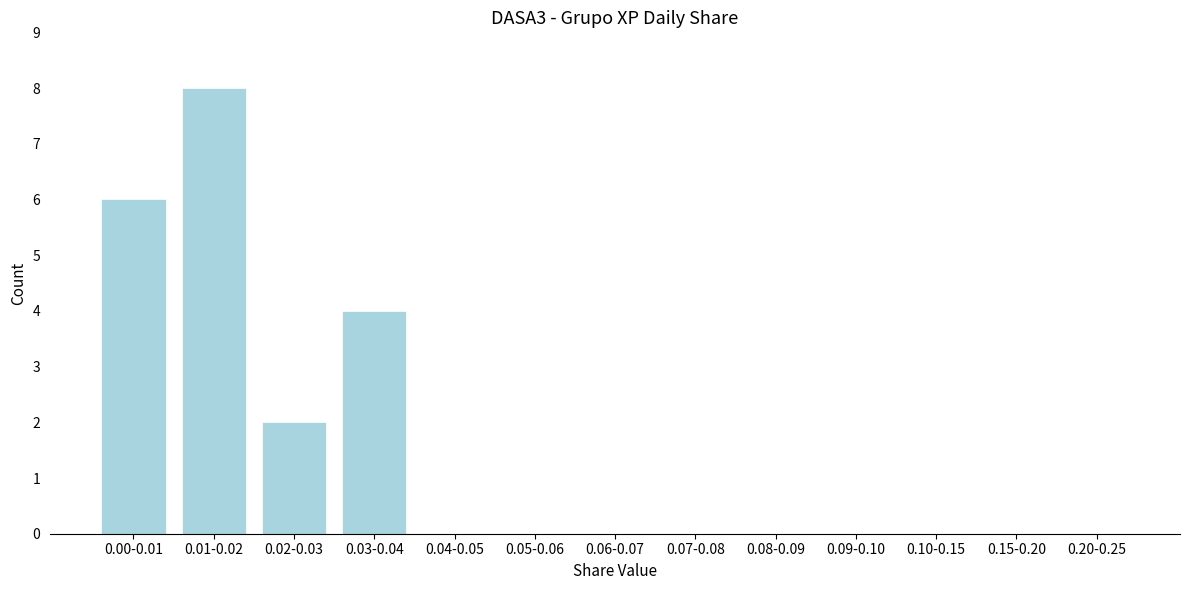

Reading left to right, extract all data points from this chart.

0.00-0.01=6	0.01-0.02=8	0.02-0.03=2	0.03-0.04=4	0.04-0.05=0	0.05-0.06=0	0.06-0.07=0	0.07-0.08=0	0.08-0.09=0	0.09-0.10=0	0.10-0.15=0	0.15-0.20=0	0.20-0.25=0